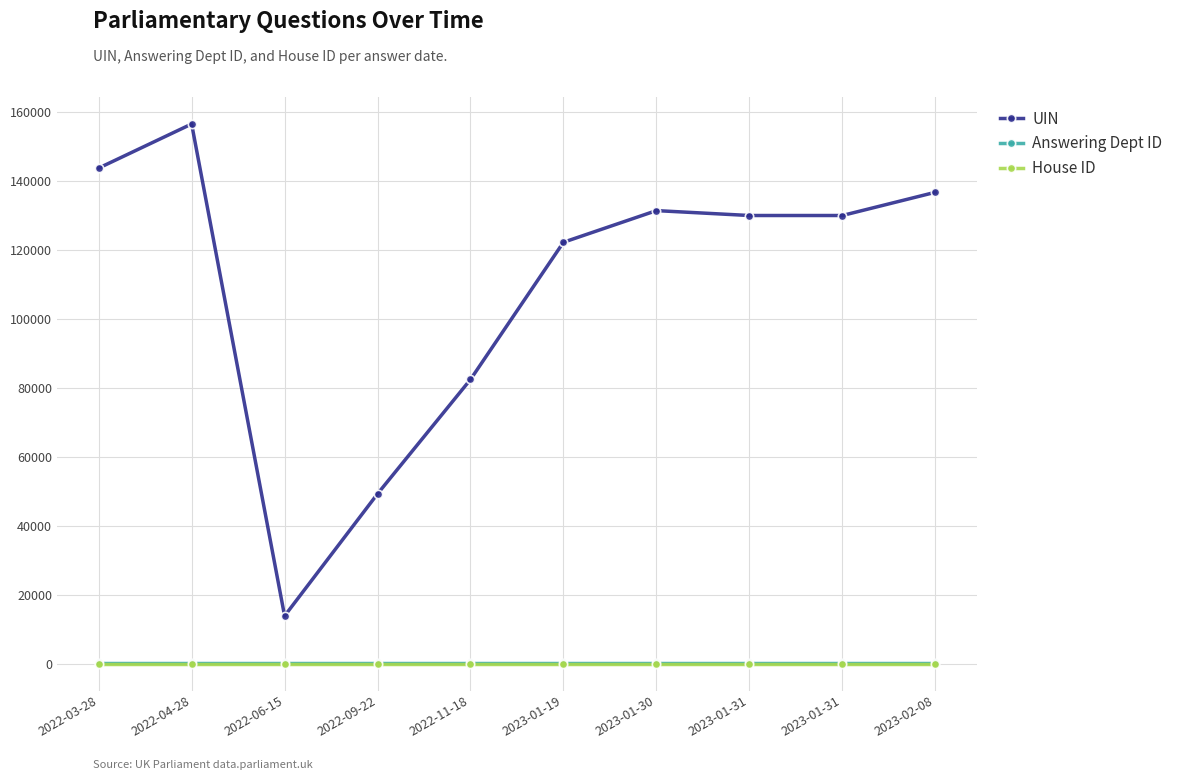

How many lines are shown in the chart?

3